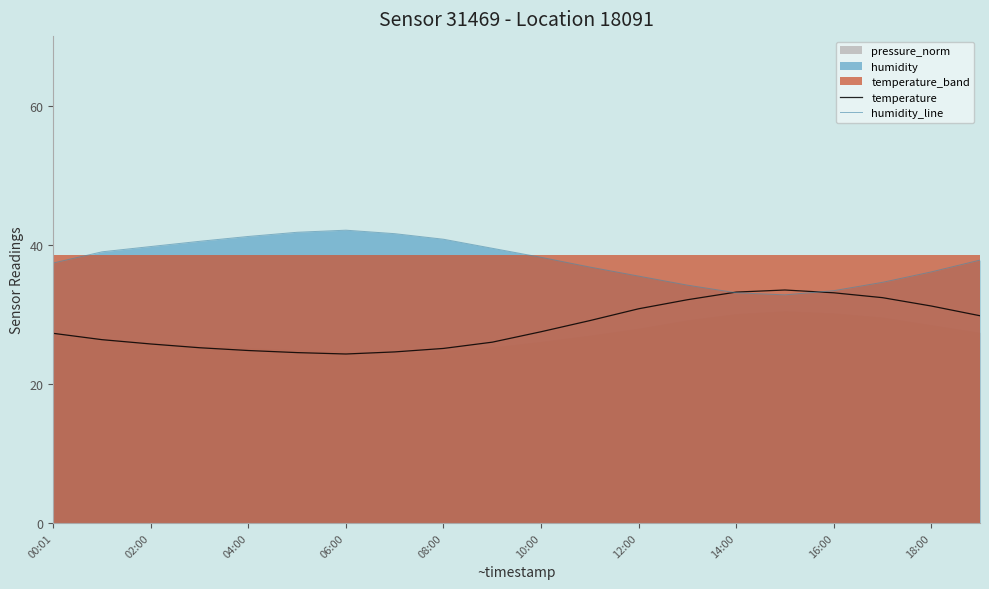

True or false: humidity_line has a value of 42.1 at 06:00.

True